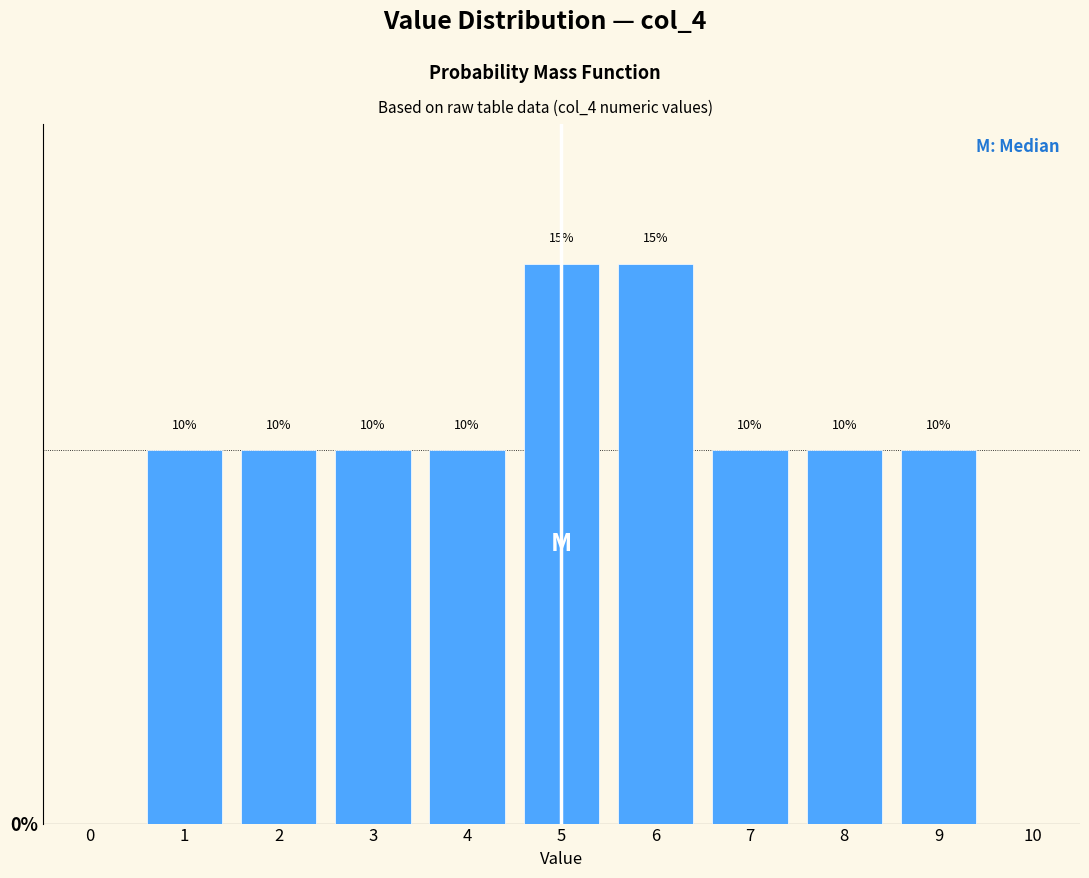

Reading left to right, extract all data points from this chart.

10	10	10	10	15	15	10	10	10